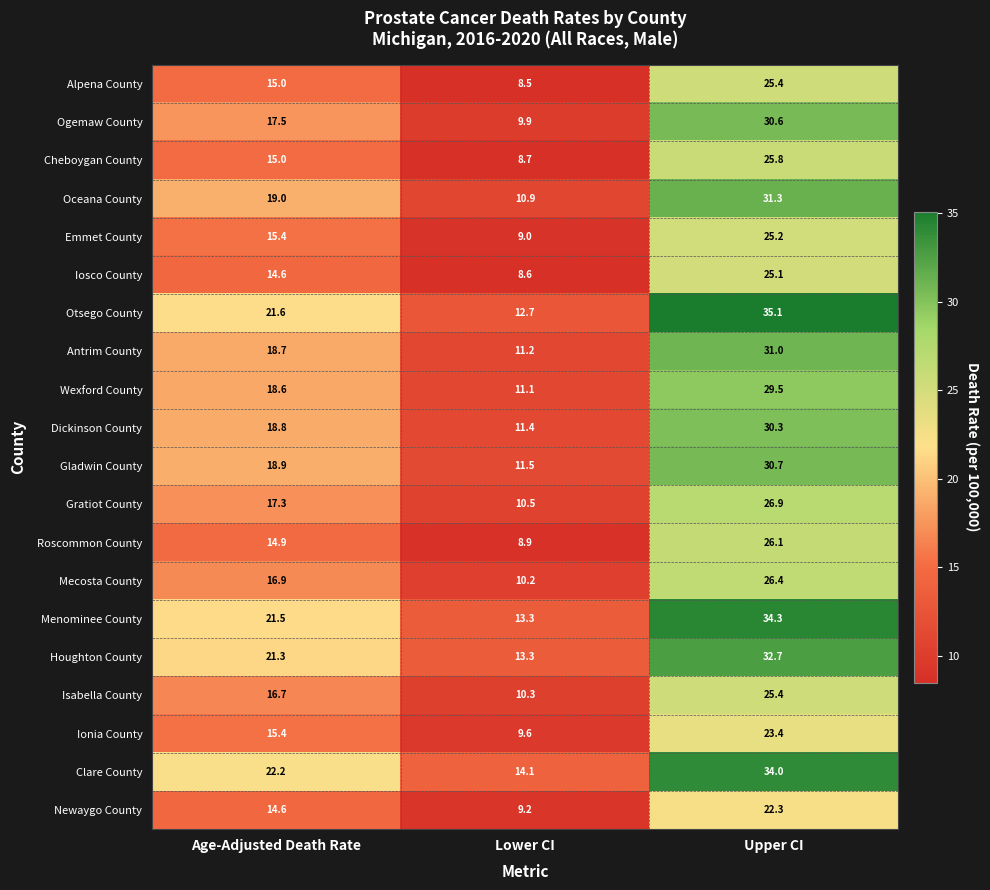

Between Age-Adjusted Death Rate and Upper CI, which series saw the biggest shift?

Otsego County